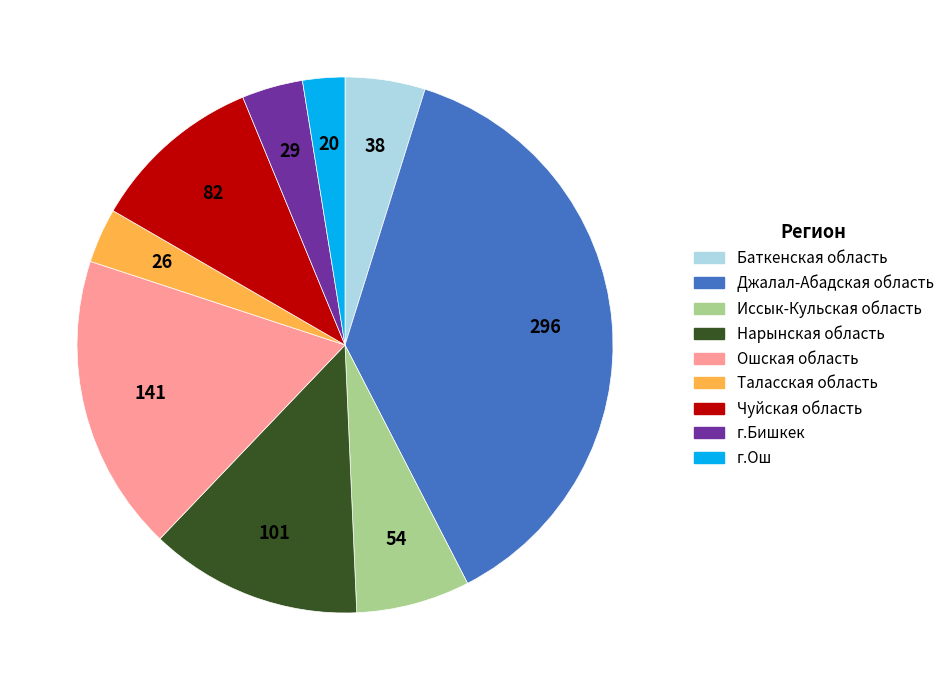

Combined, do Ошская область and Джалал-Абадская область account for over 50%?

Yes